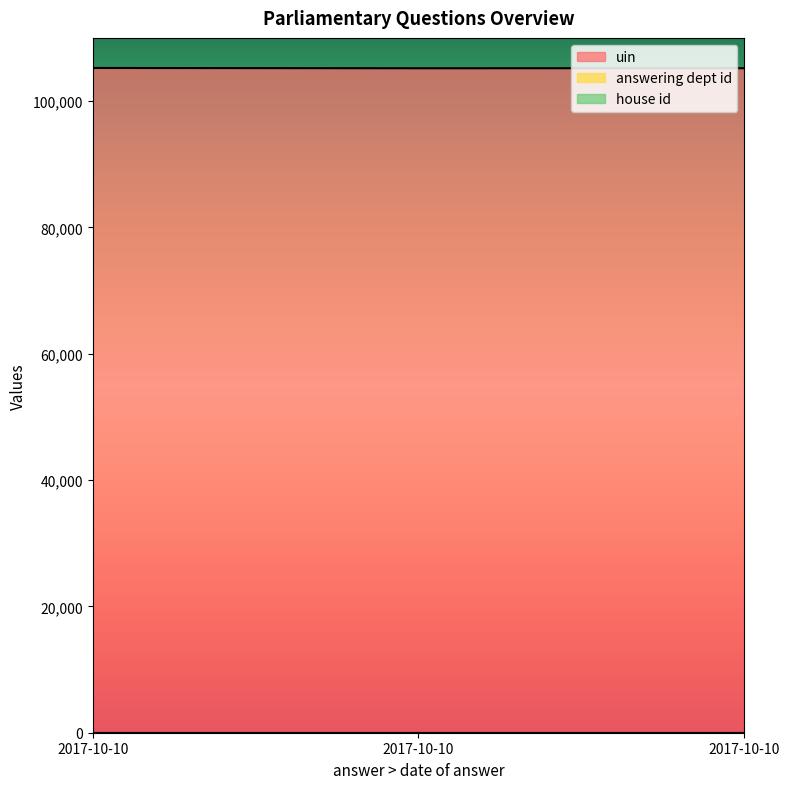

At which category is the sum across all series the highest?

2017-10-10